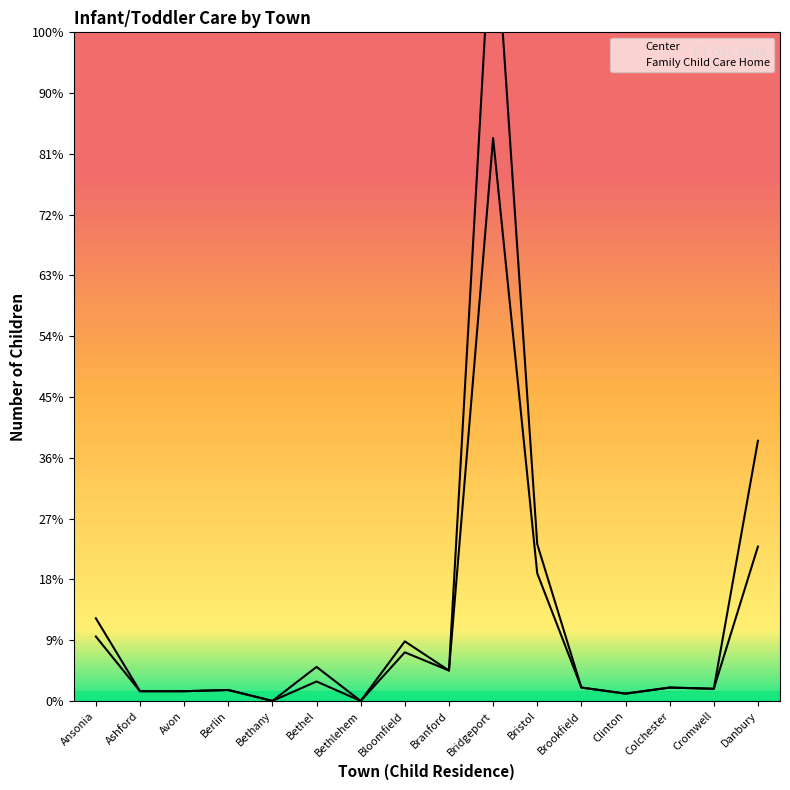

True or false: Family Child Care Home has more than 1 interior local peaks.

True